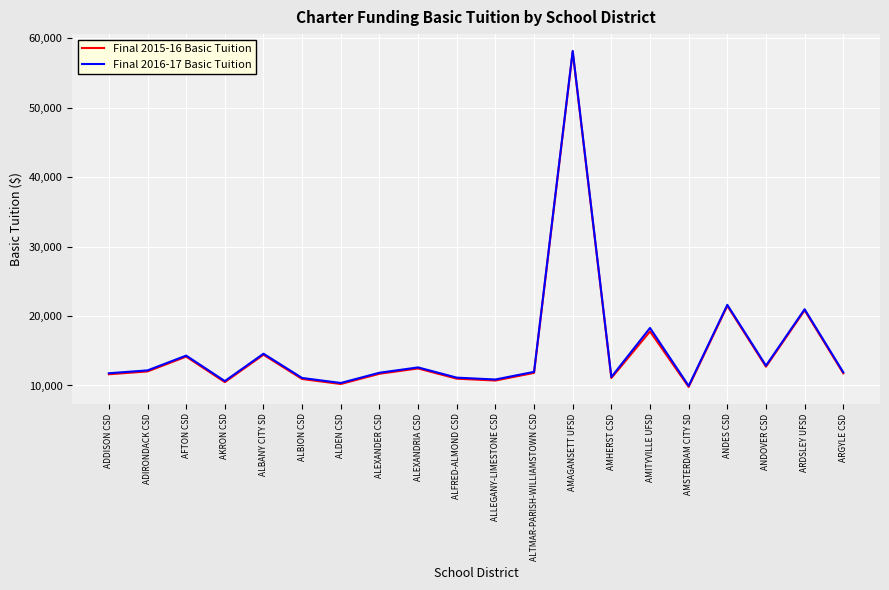

Is the value of Final 2016-17 Basic Tuition at AKRON CSD greater than the value of Final 2015-16 Basic Tuition at ANDOVER CSD?

No